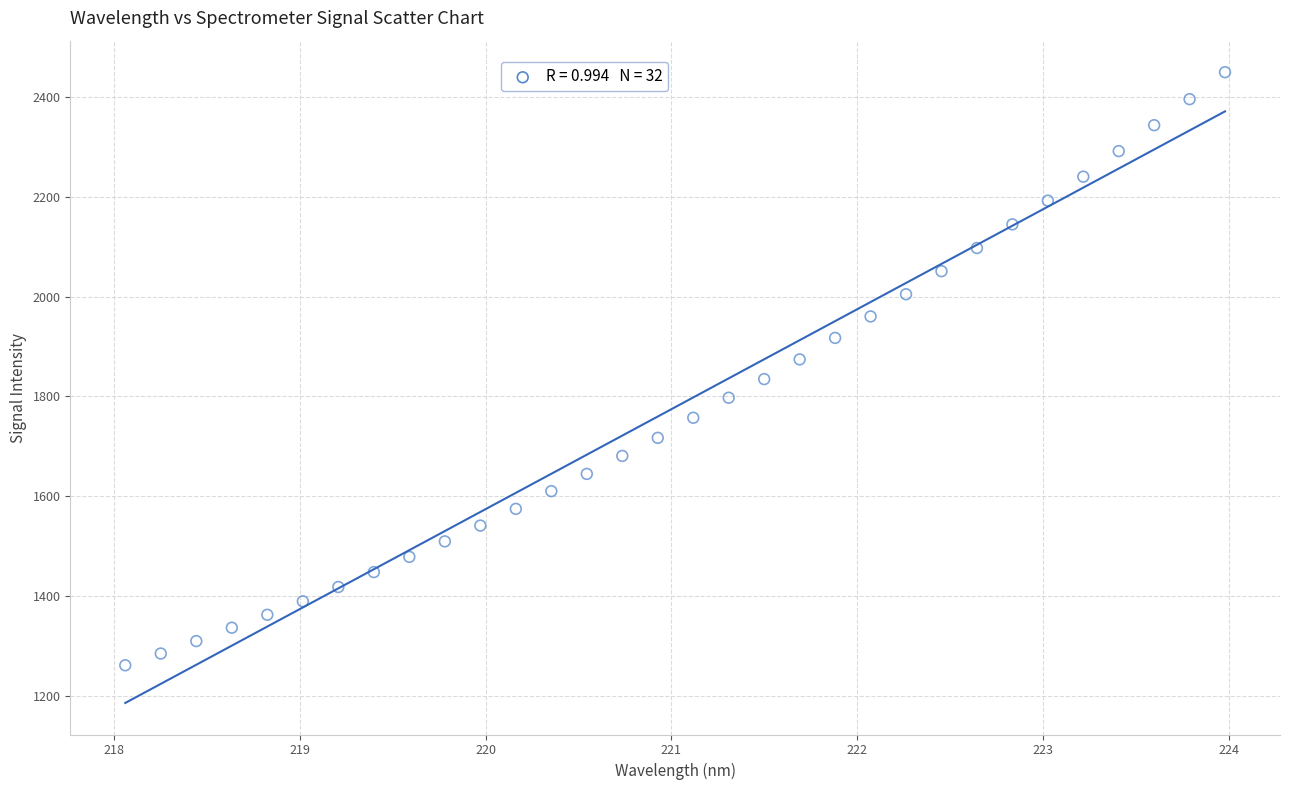

What is the range of X values (max minus min)?

5.9